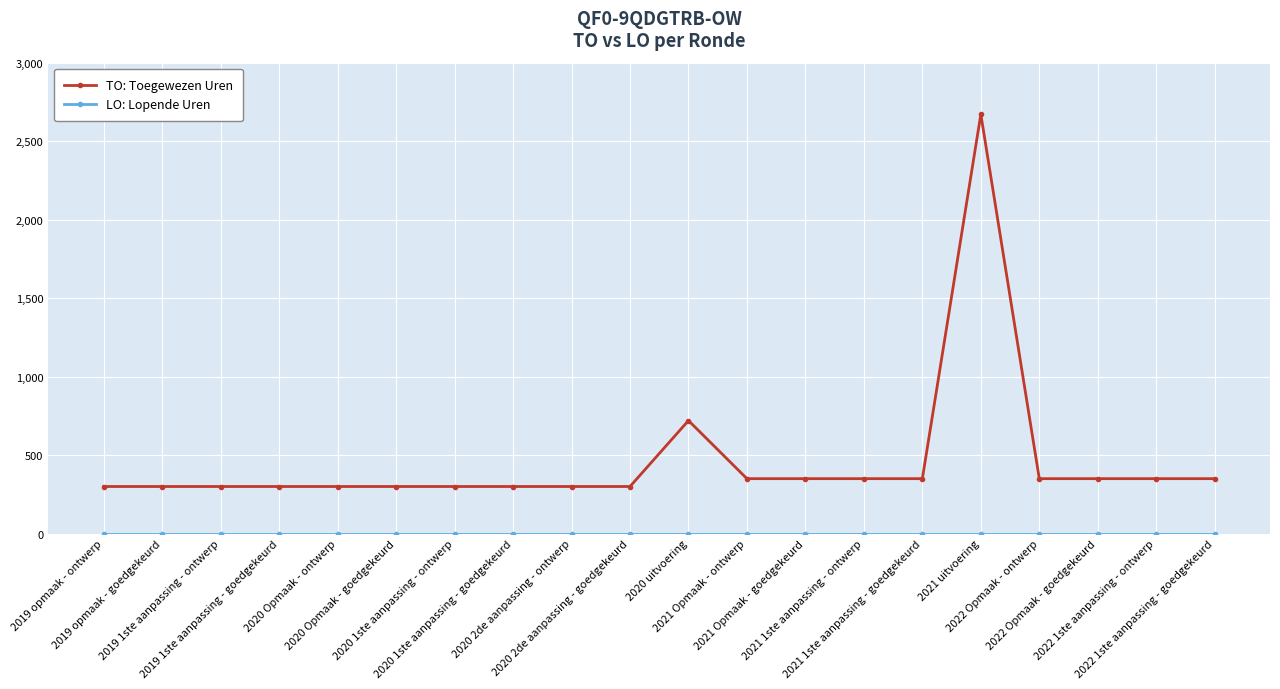

What is the total value across all series at 2019 1ste aanpassing - goedgekeurd?

300